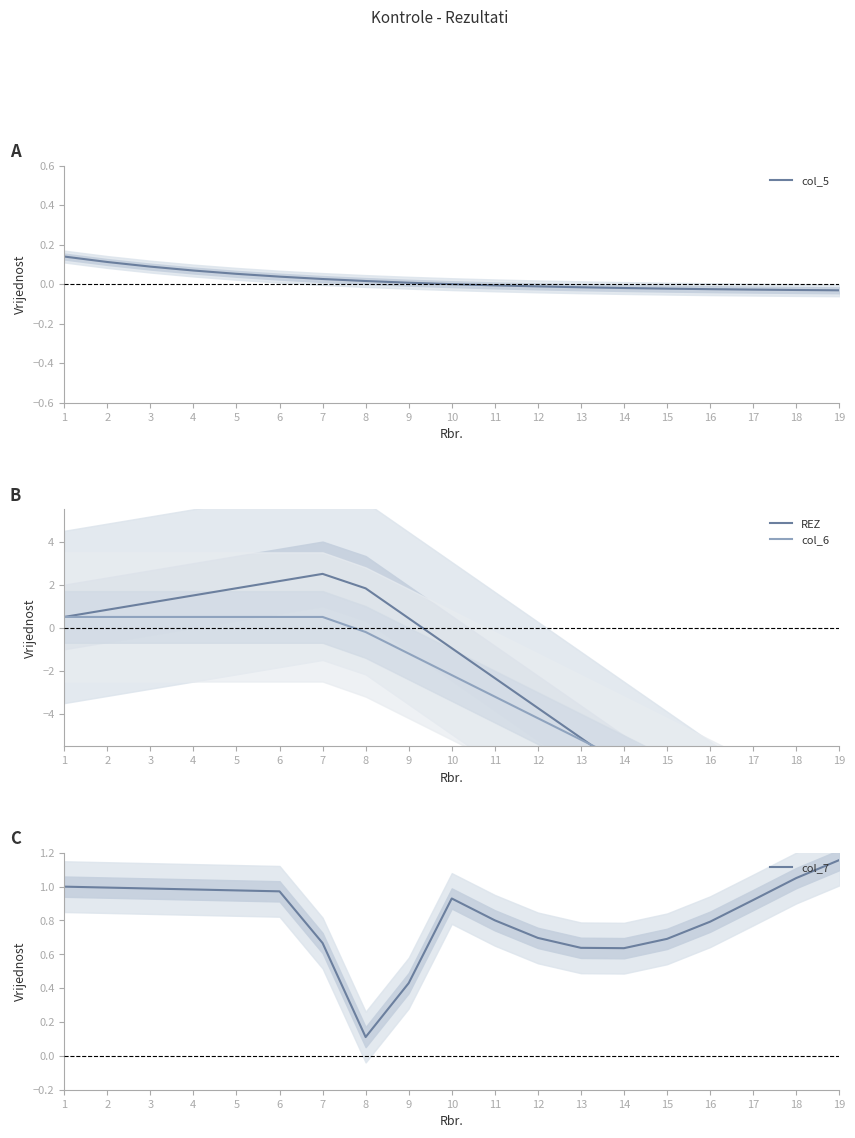

Which has a higher value, 7 or 6?

6